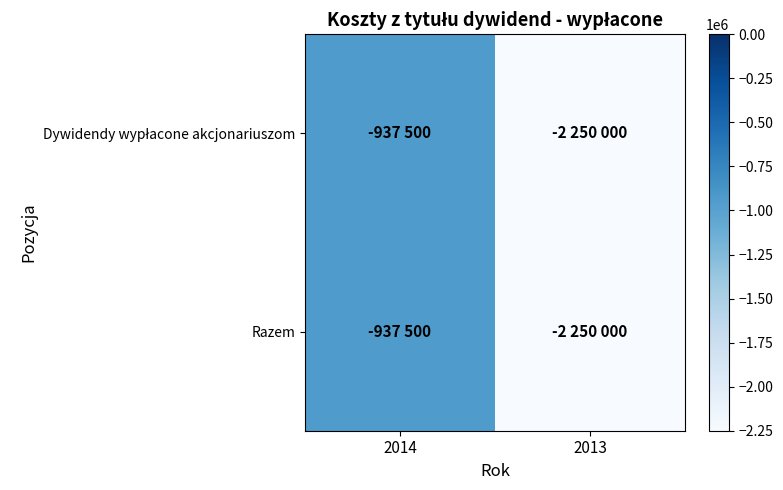

Which has a higher value, 2014 or 2013?

2014